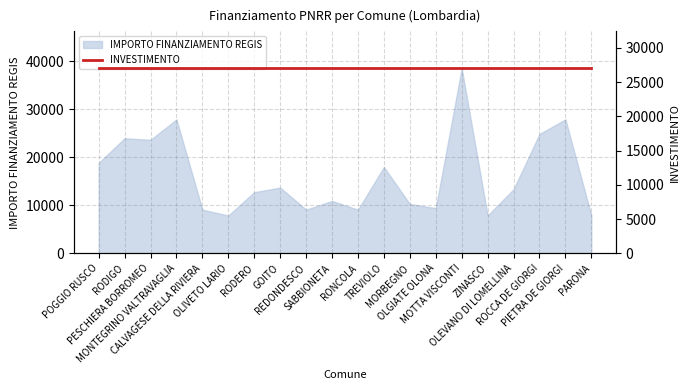

List the labels in order of value, smallest first.

OLIVETO LARIO, ZINASCO, PARONA, CALVAGESE DELLA RIVIERA, REDONDESCO, RONCOLA, OLGIATE OLONA, MORBEGNO, SABBIONETA, RODERO, OLEVANO DI LOMELLINA, GOITO, TREVIOLO, POGGIO RUSCO, PESCHIERA BORROMEO, RODIGO, ROCCA DE GIORGI, MONTEGRINO VALTRAVAGLIA, PIETRA DE GIORGI, MOTTA VISCONTI